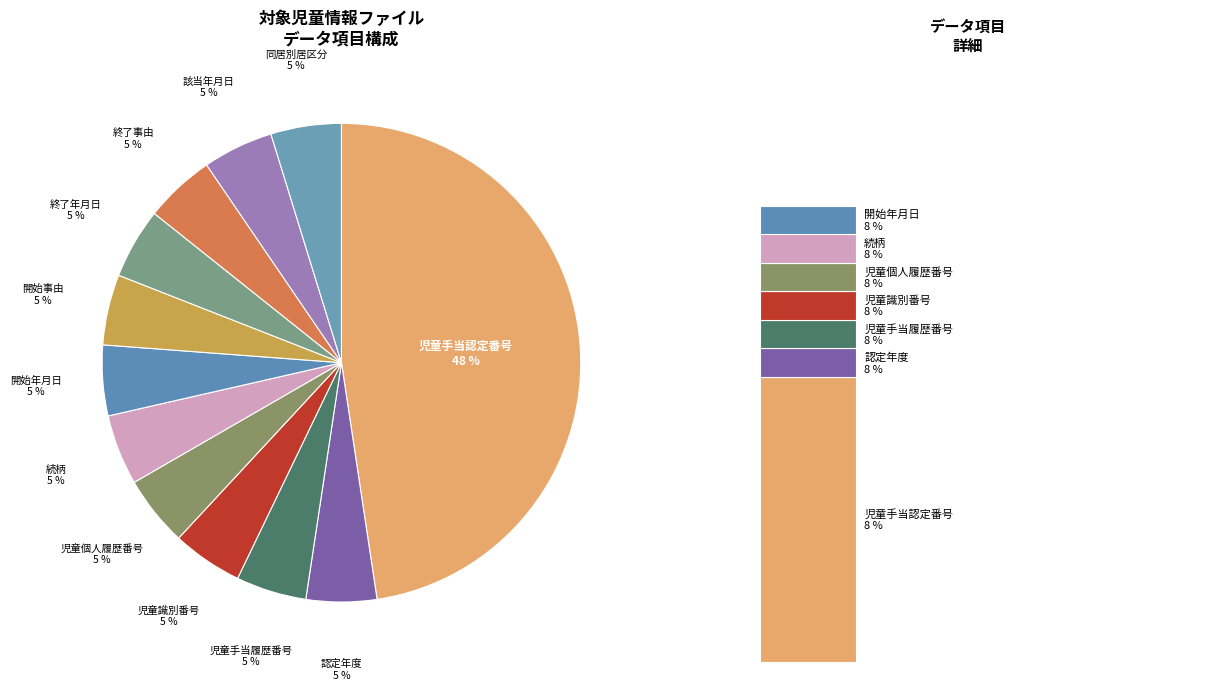

What is the smallest slice in the pie chart?

認定年度